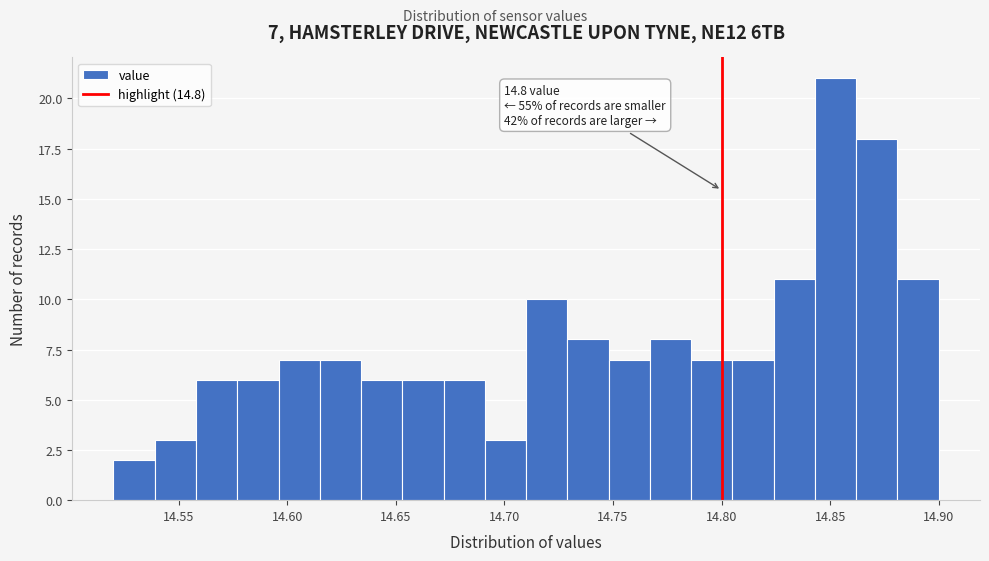

Around what value on the x-axis is the tallest bar? Give the approximate position of its centre, as read against the axis.

14.855